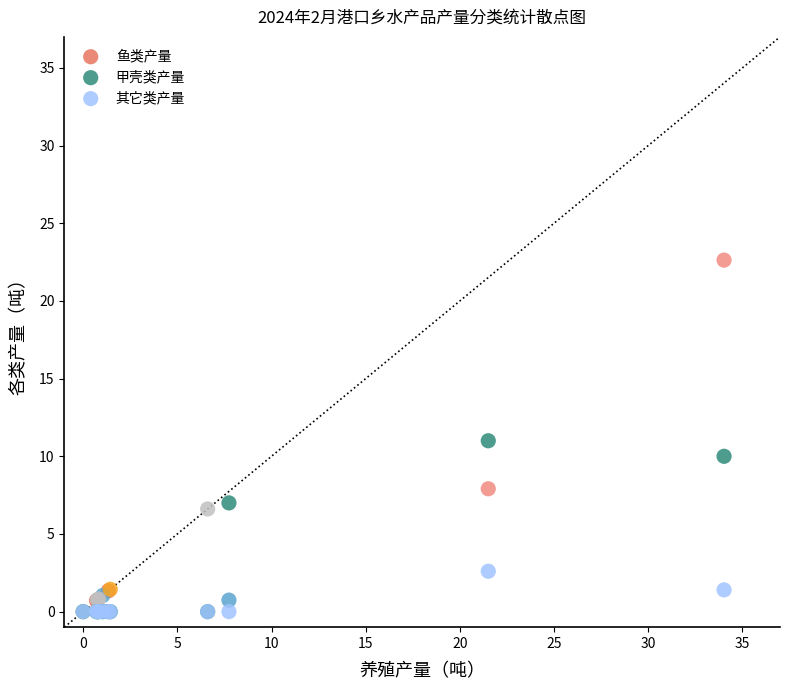

In the 甲壳类产量 series, what Y value is closest to 5?

7.0